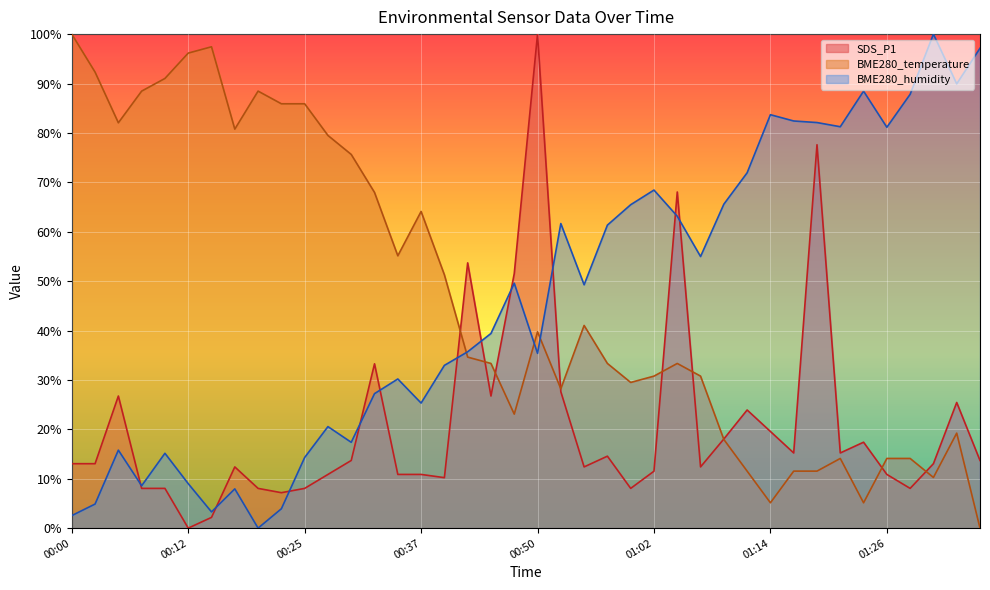

What is the difference between the maximum and minimum values in the BME280_temperature series?

100.0